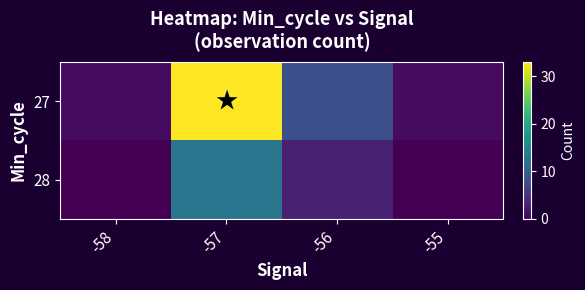

Reading right to left, list all the values displayed in this chart.

27: -55=1	-56=8	-57=33	-58=1
28: -55=0	-56=3	-57=13	-58=0